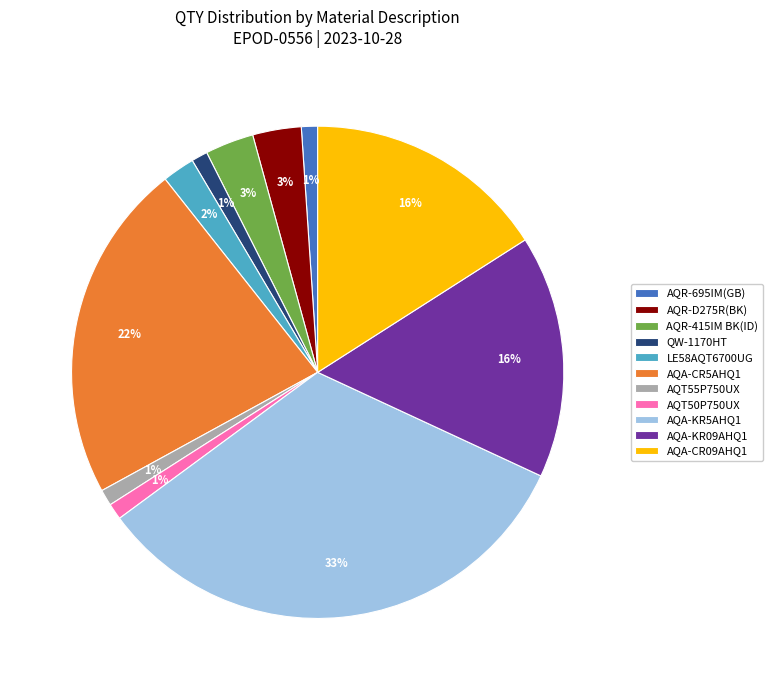

Between AQT50P750UX and AQA-KR5AHQ1, which is larger?

AQA-KR5AHQ1